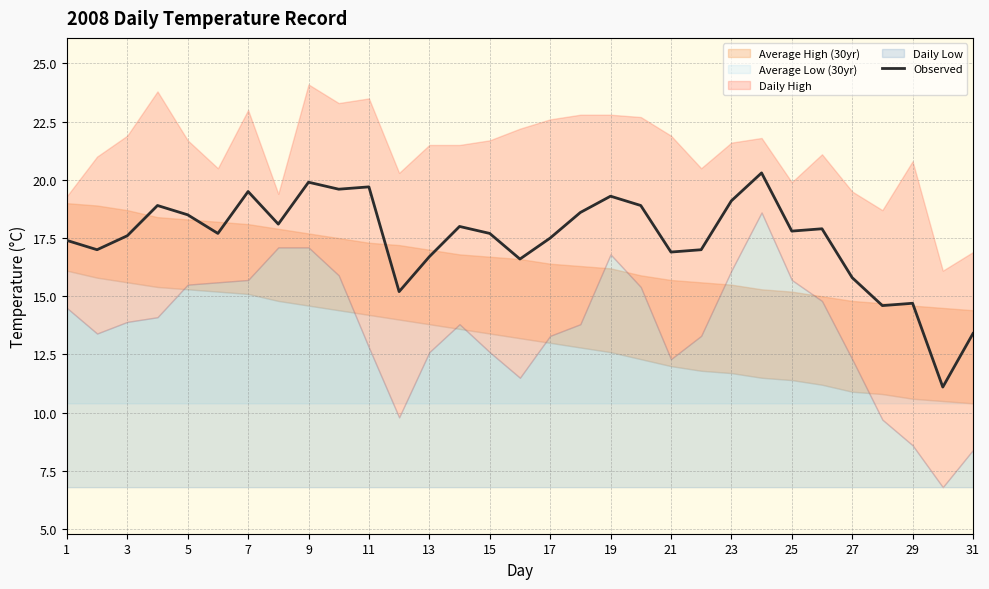

What is the highest value of the Observed series?

20.3